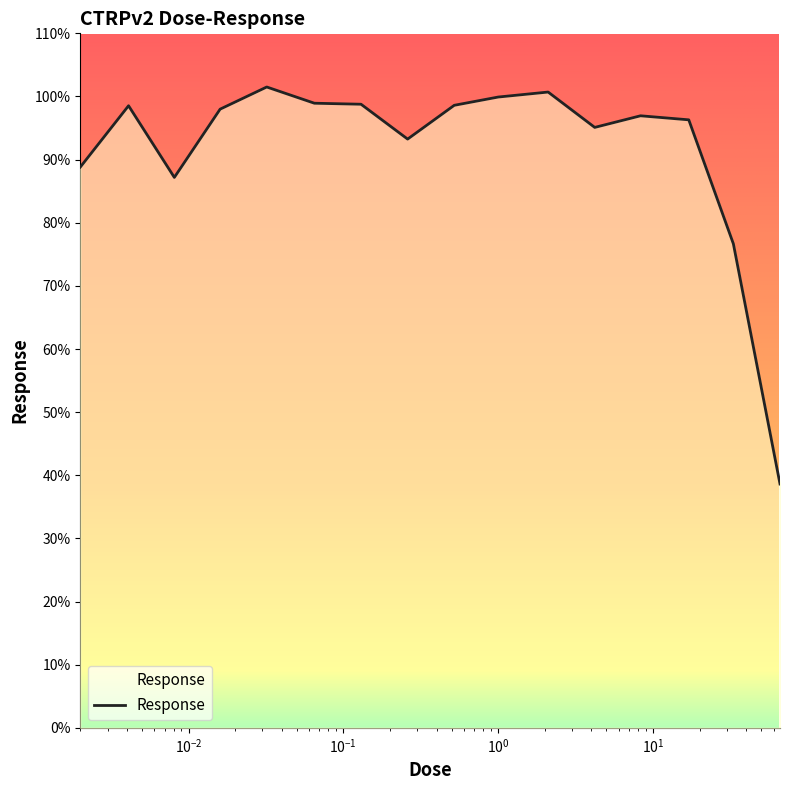

How many values exceed 97?

8